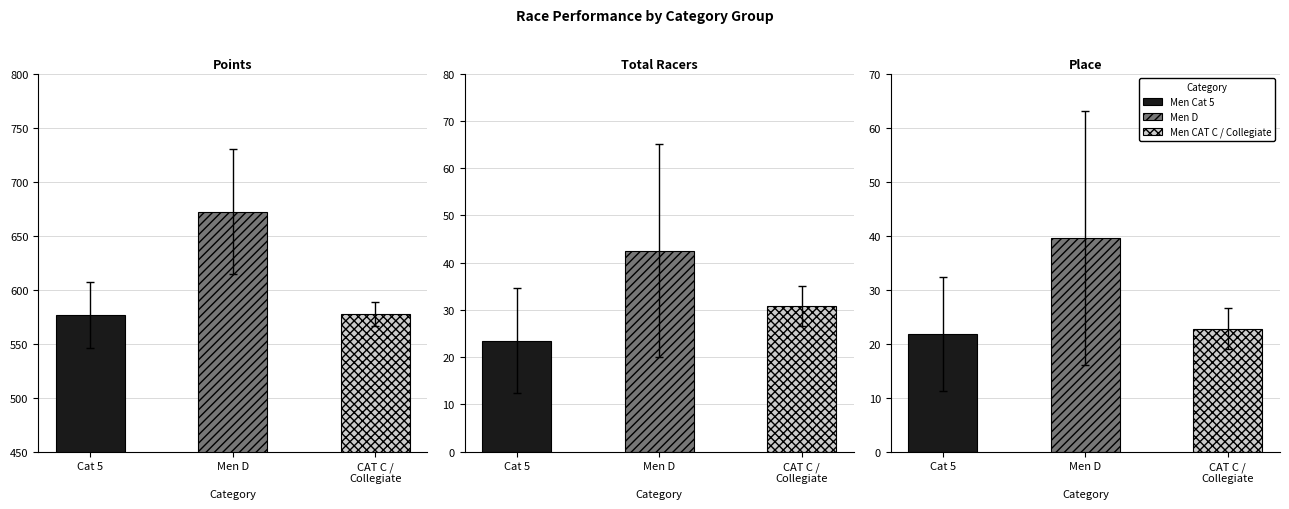

What is the maximum value shown in the chart?

730.2